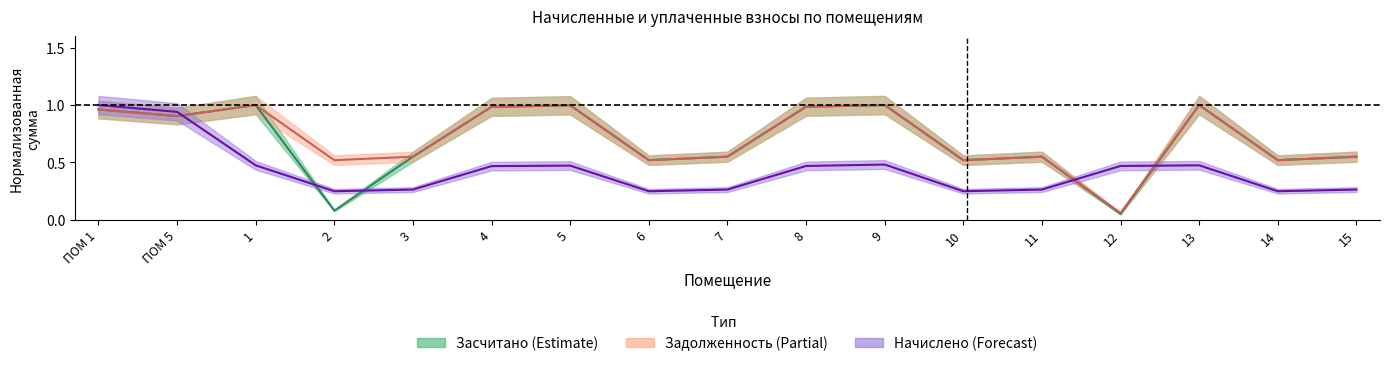

Which series changed the most between 5 and 7?

задолженность